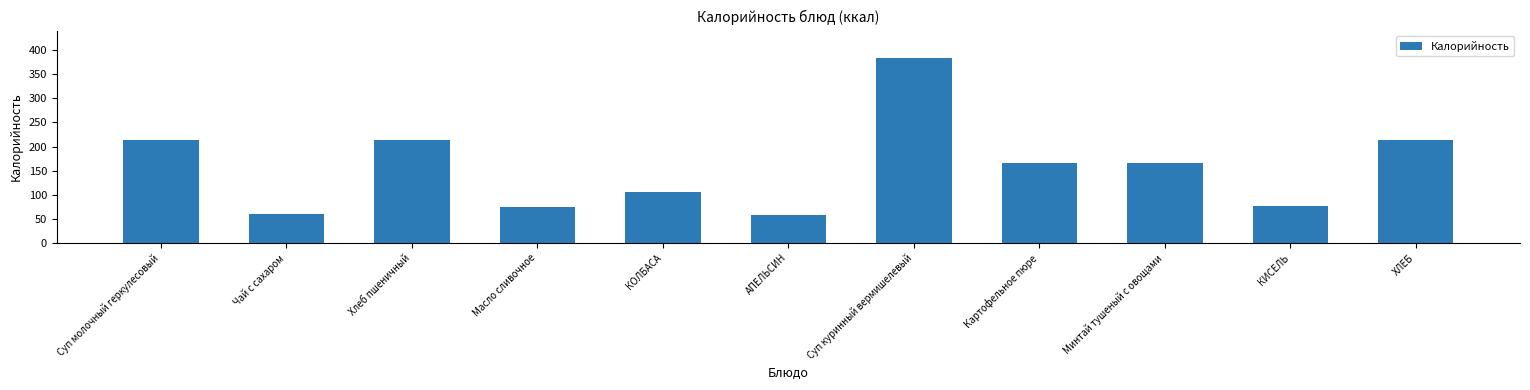

Where does the data first go above 165?

Суп молочный геркулесовый